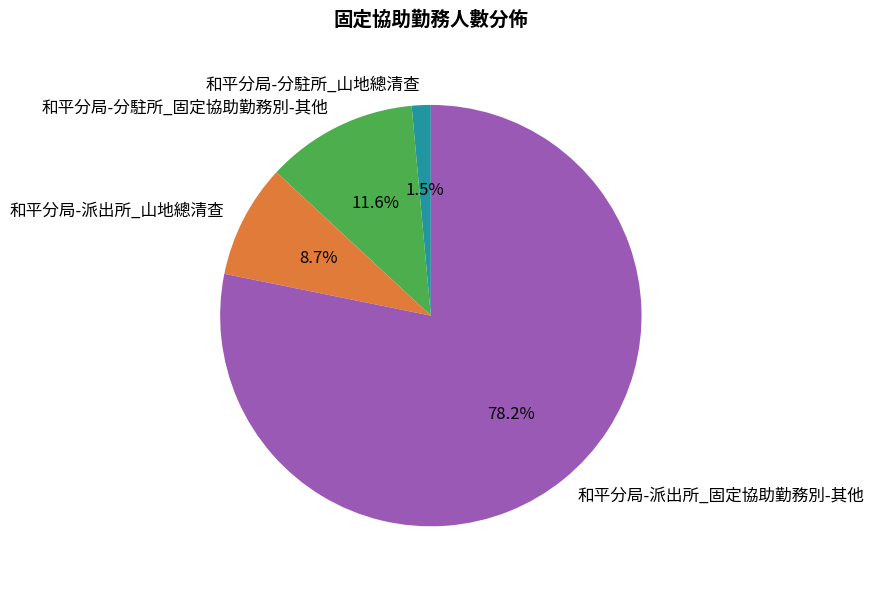

What is the smallest slice in the pie chart?

和平分局-分駐所_山地總清查